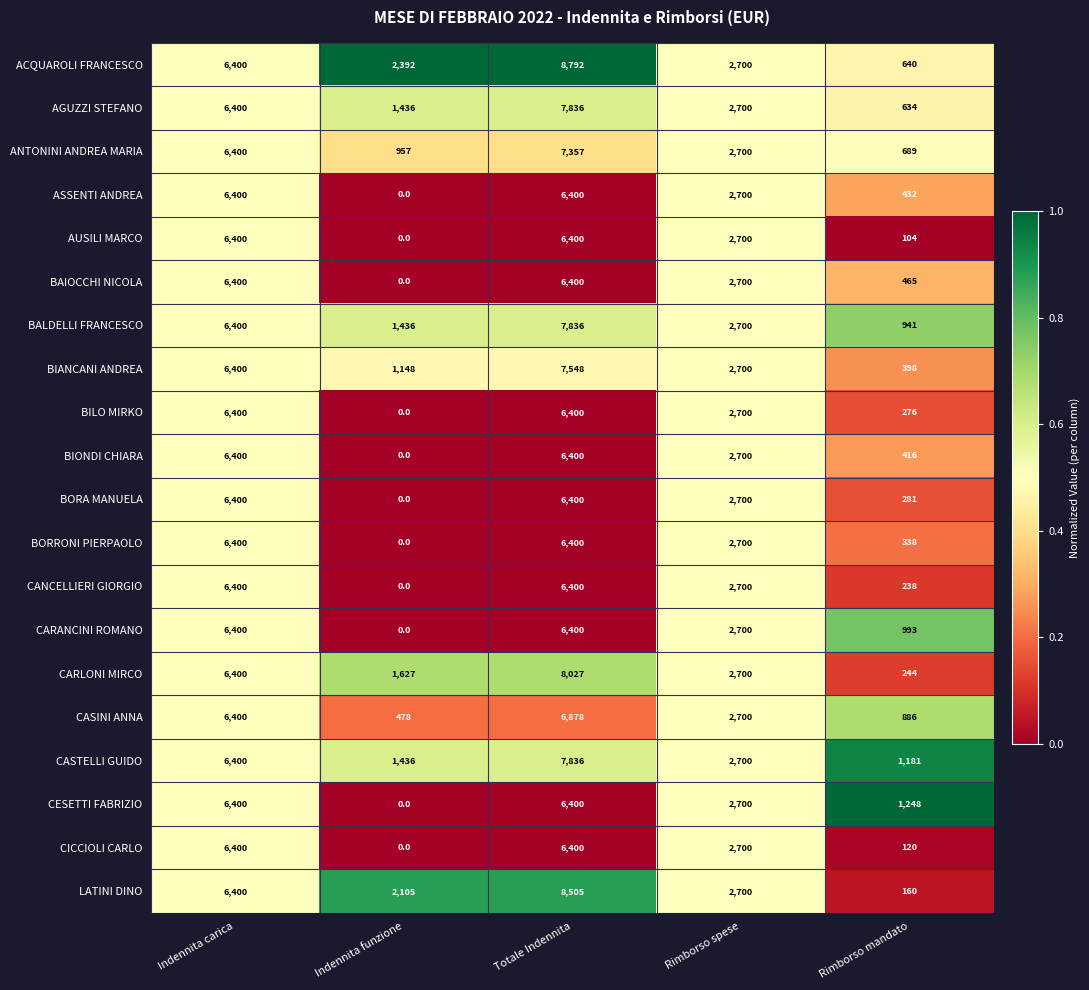

What is the spread (max minus min) of values at Totale Indennita?

2392